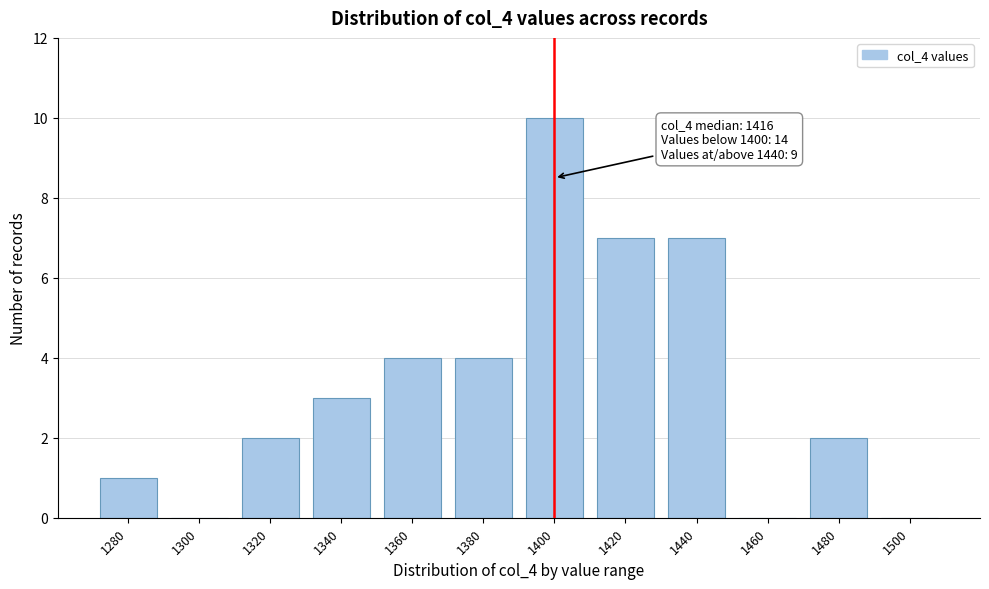

Reading right to left, what are all the values shown in this chart?

1500=0	1480=2	1460=0	1440=7	1420=7	1400=10	1380=4	1360=4	1340=3	1320=2	1300=0	1280=1